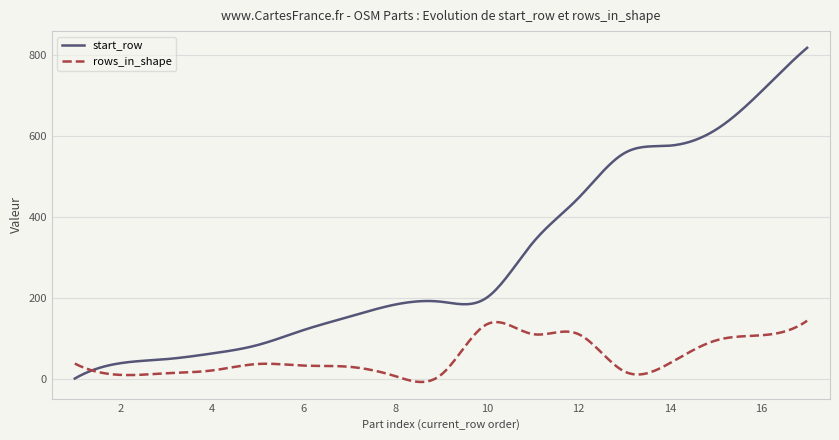

Which series has the largest total across all categories?

start_row